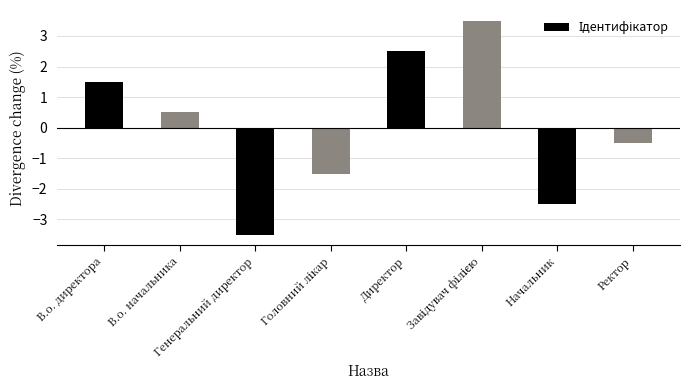

Does the chart contain any negative values?

Yes